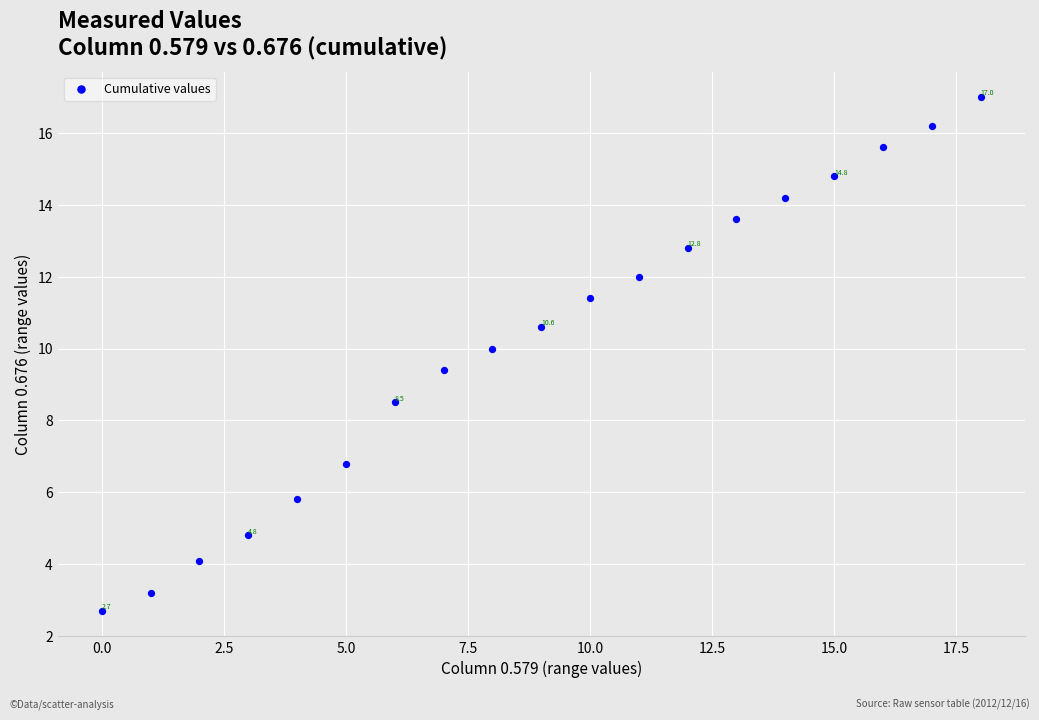

What is the range of Y values (max minus min)?

14.3